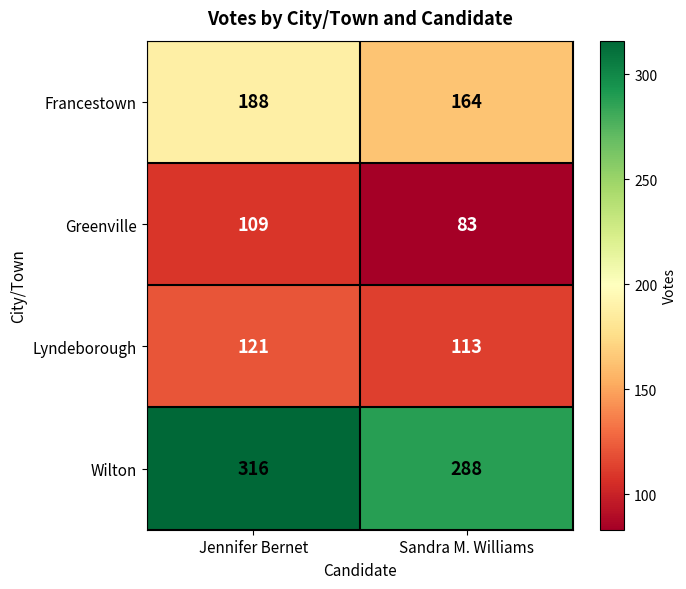

True or false: Francestown has a value of 116 at Jennifer Bernet.

False